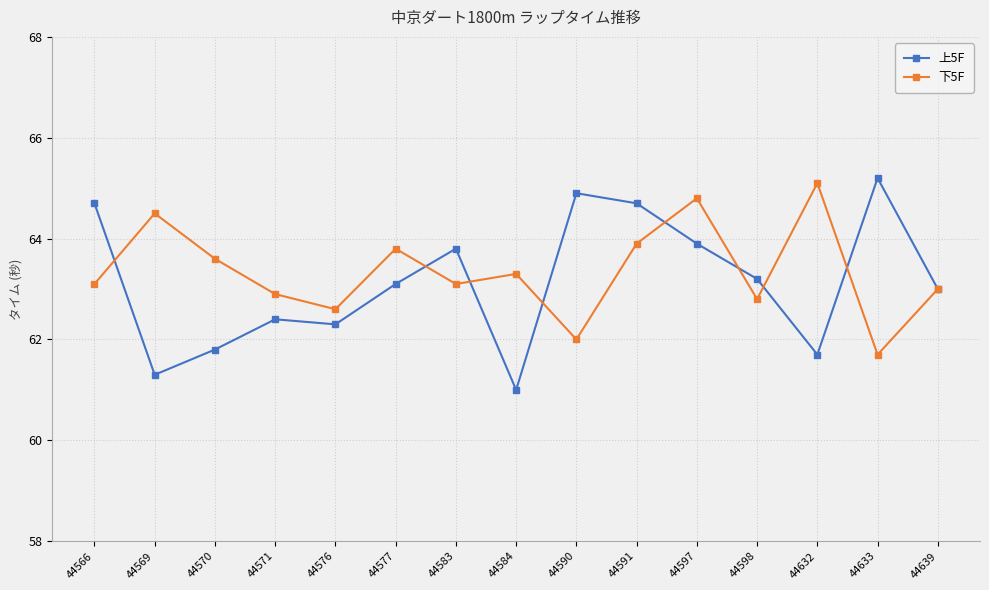

What is the difference between the maximum and minimum values in the 下5F series?

3.4